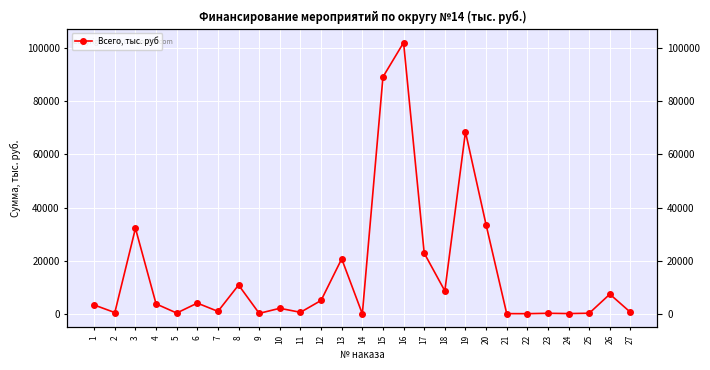

Reading left to right, transcribe all the data shown in this chart.

1=3349.2	2=500.0	3=32184.0	4=3755.7	5=320.0	6=4057.2	7=945.0	8=10853.0	9=200.0	10=2105.3	11=598.8	12=5055.0	13=20700.5	14=9.3	15=89106.1	16=102000.0	17=22849.1	18=8648.5	19=68449.4	20=33500.0	21=100.0	22=79.5	23=228.0	24=115.0	25=250.0	26=7420.6	27=599.8